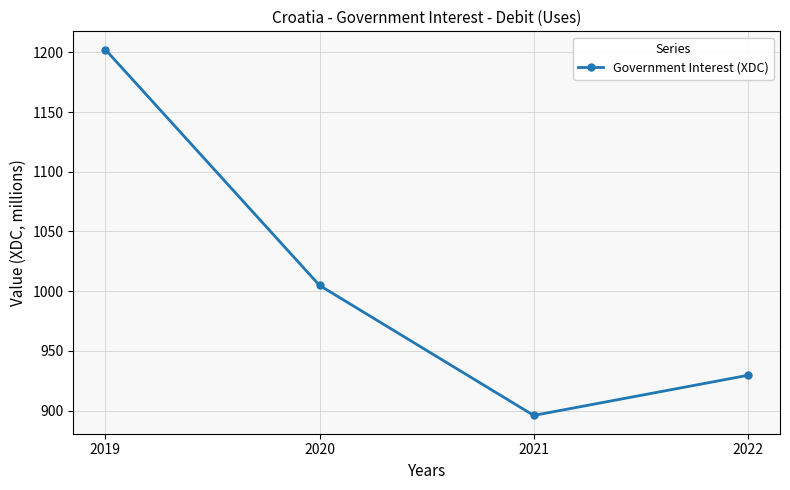

The chart shows a value of 1004.8 at 2020. True or false?

True